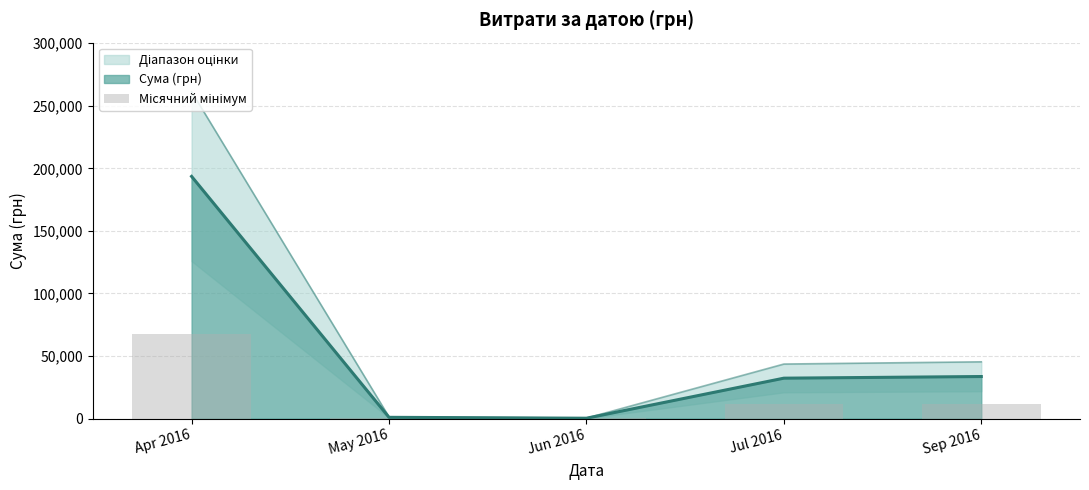

What is the difference between the values at Jun 2016 and Jul 2016?

11201.3